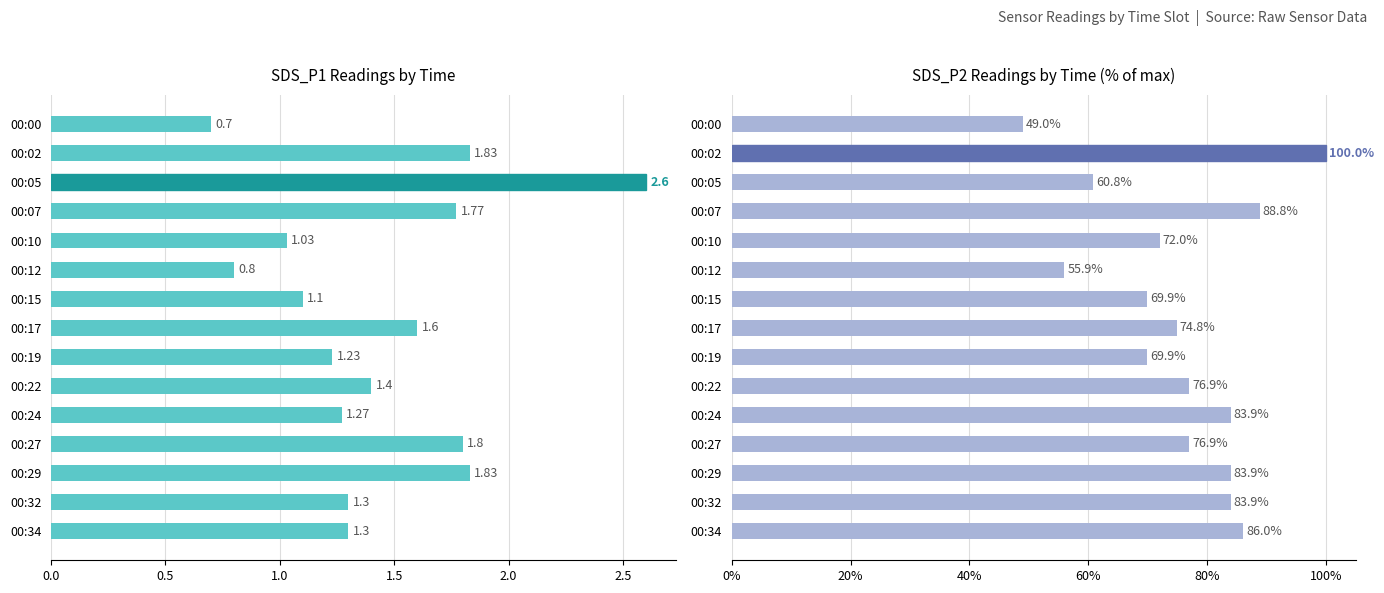

Is it true that SDS_P2 equals 47.8 at 00:10?

False